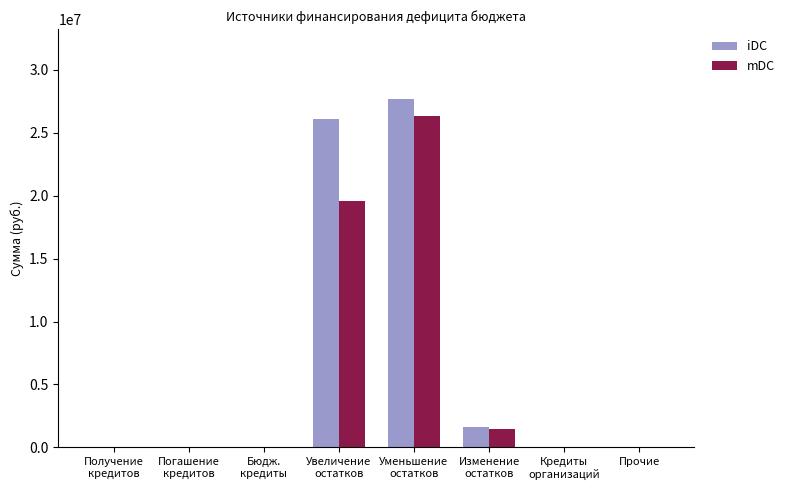

True or false: mDC has a value of 1457700.0 at Изменение
остатков.

True